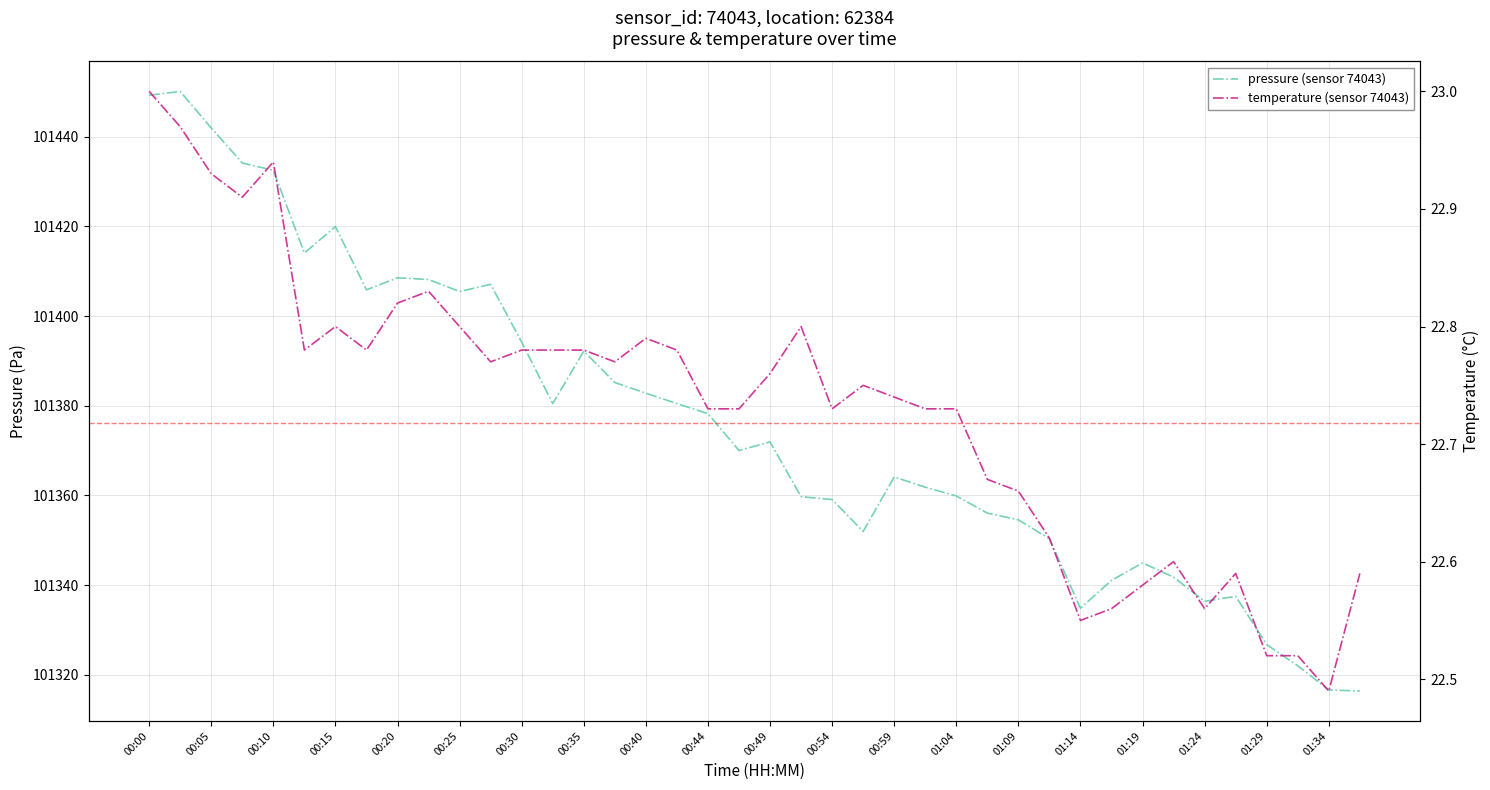

Does the chart display data point markers on the line(s)?

No